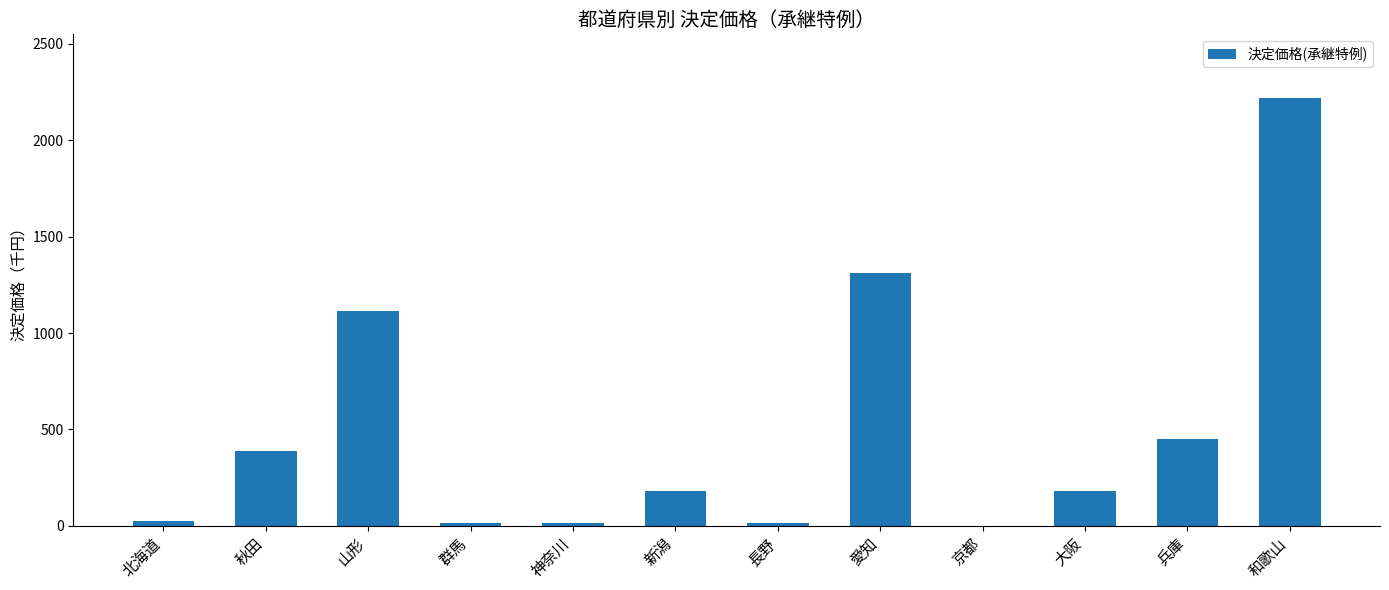

What is the change in value from 北海道 to 大阪?

+157